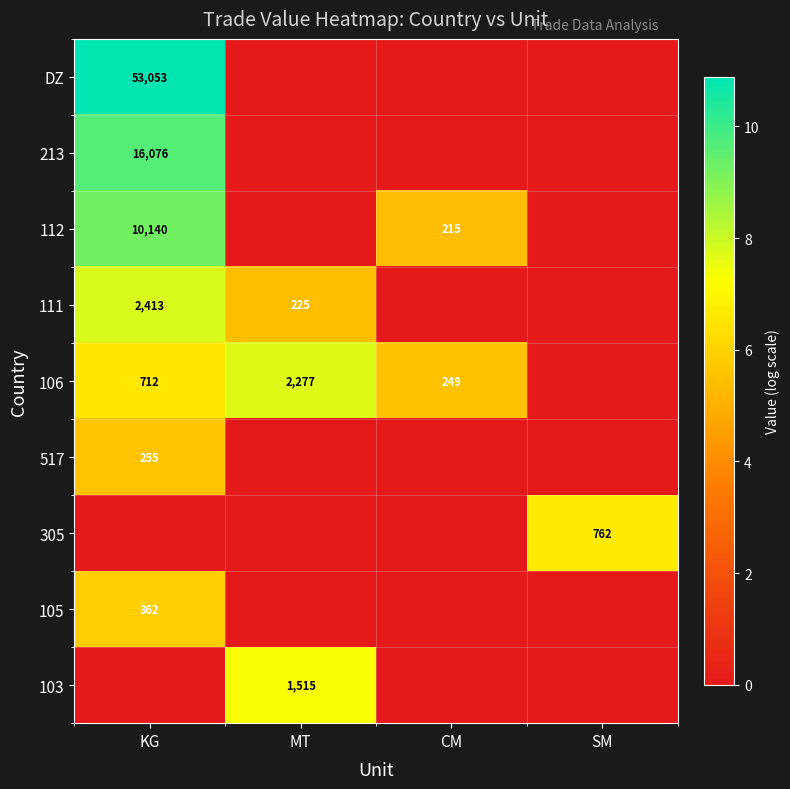

Is it true that 213 equals 25289 at KG?

False